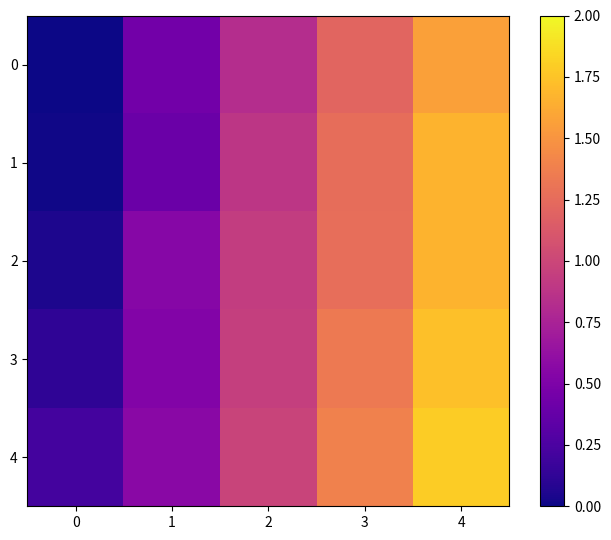

Between 3 and 4, which series saw the biggest shift?

1